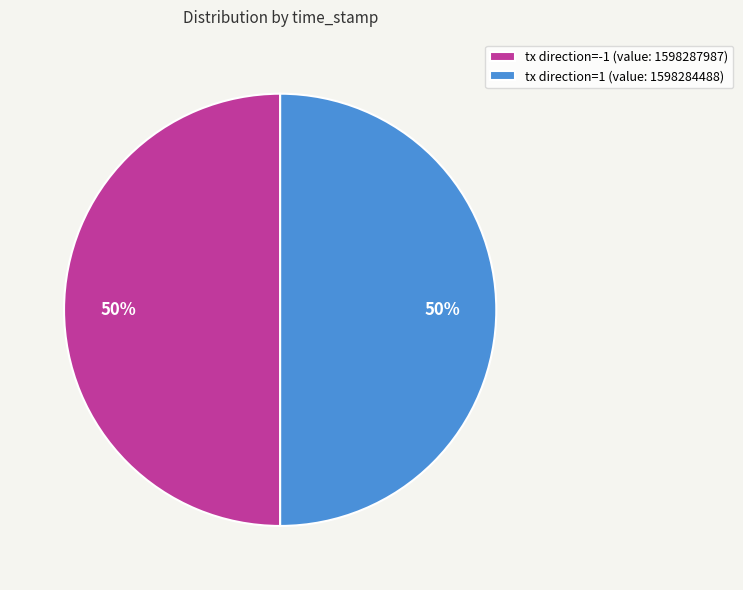

What is the ratio of the value at tx direction=1 (value: 1598284488) to the value at tx direction=-1 (value: 1598287987)?

1.0